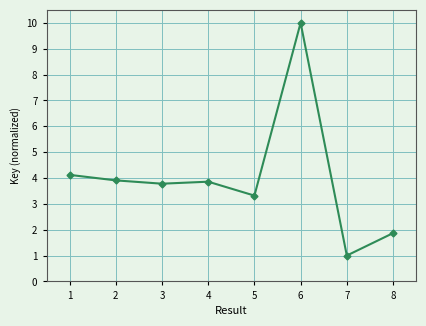

True or false: the data has more than 2 interior local peaks.

False